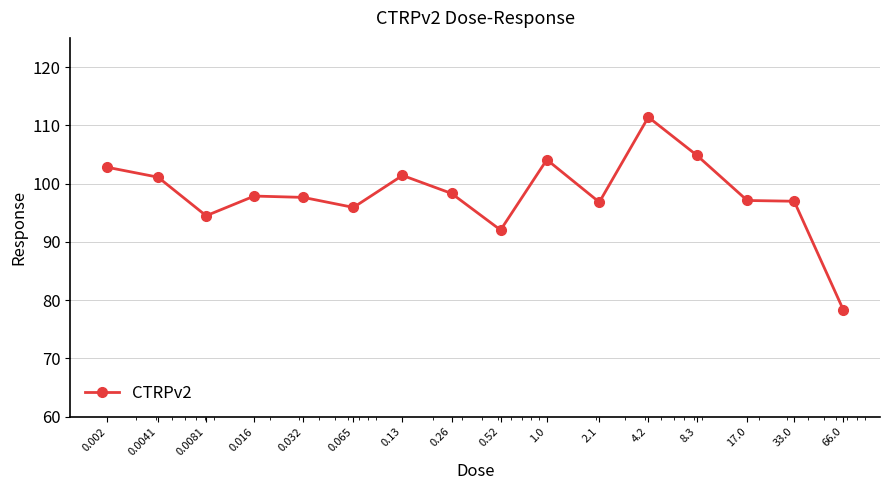

What is the minimum value shown in the chart?

78.4